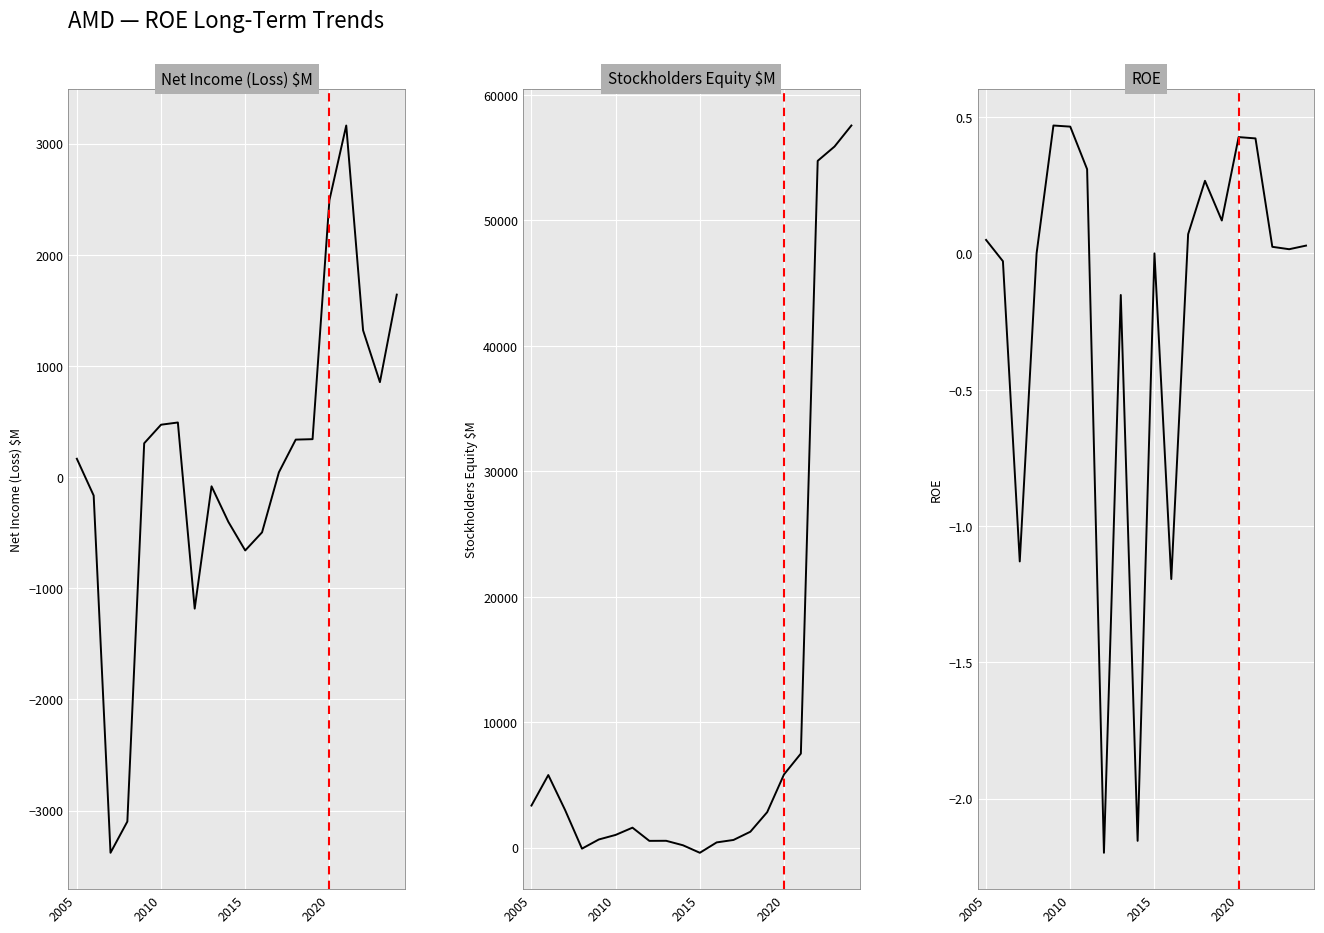

Count the number of categories in the chart.

20